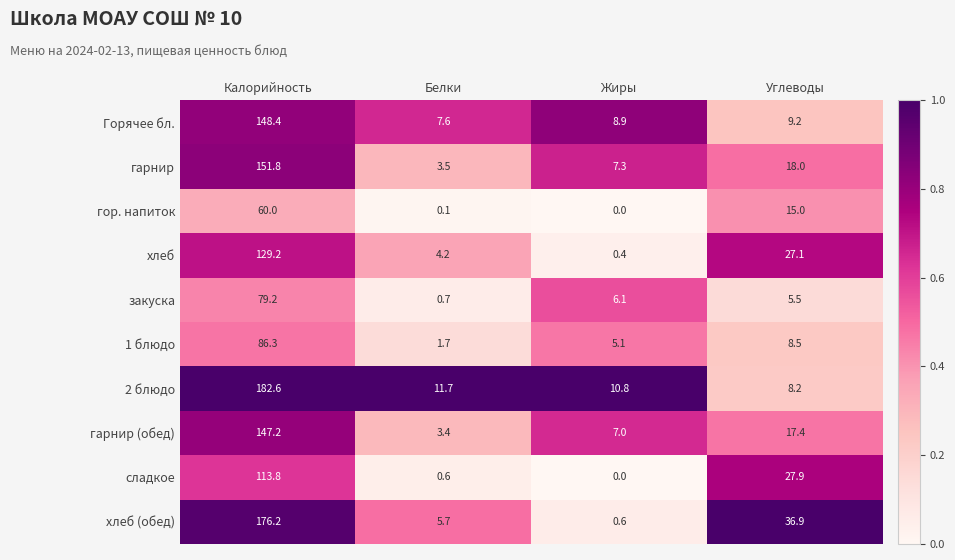

At which category is the sum across all series the highest?

Калорийность